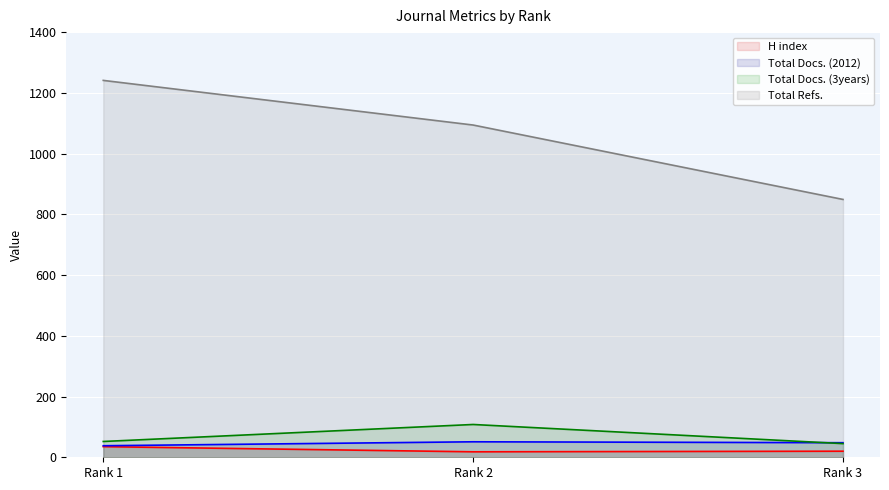

What are all the series names shown in the legend?

H index, Total Docs. (2012), Total Docs. (3years), Total Refs.